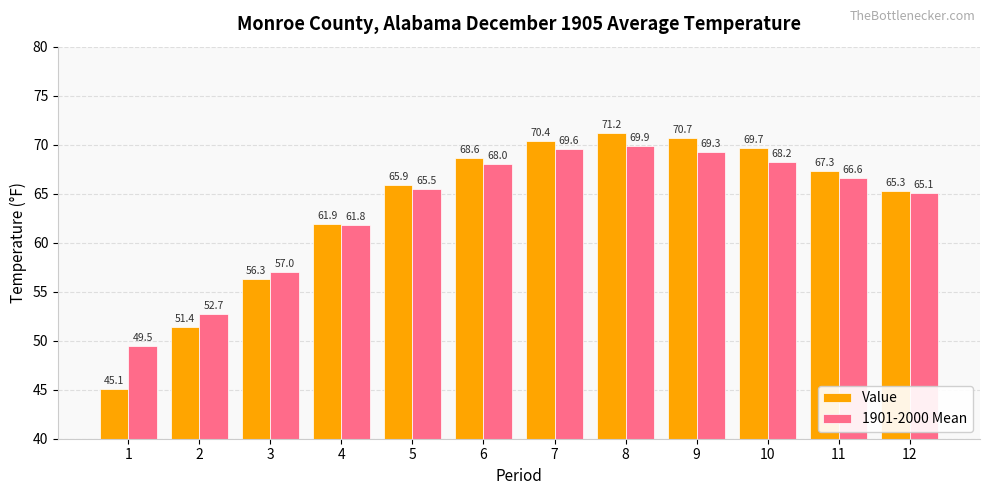

Where does the Value series first go above 67?

6